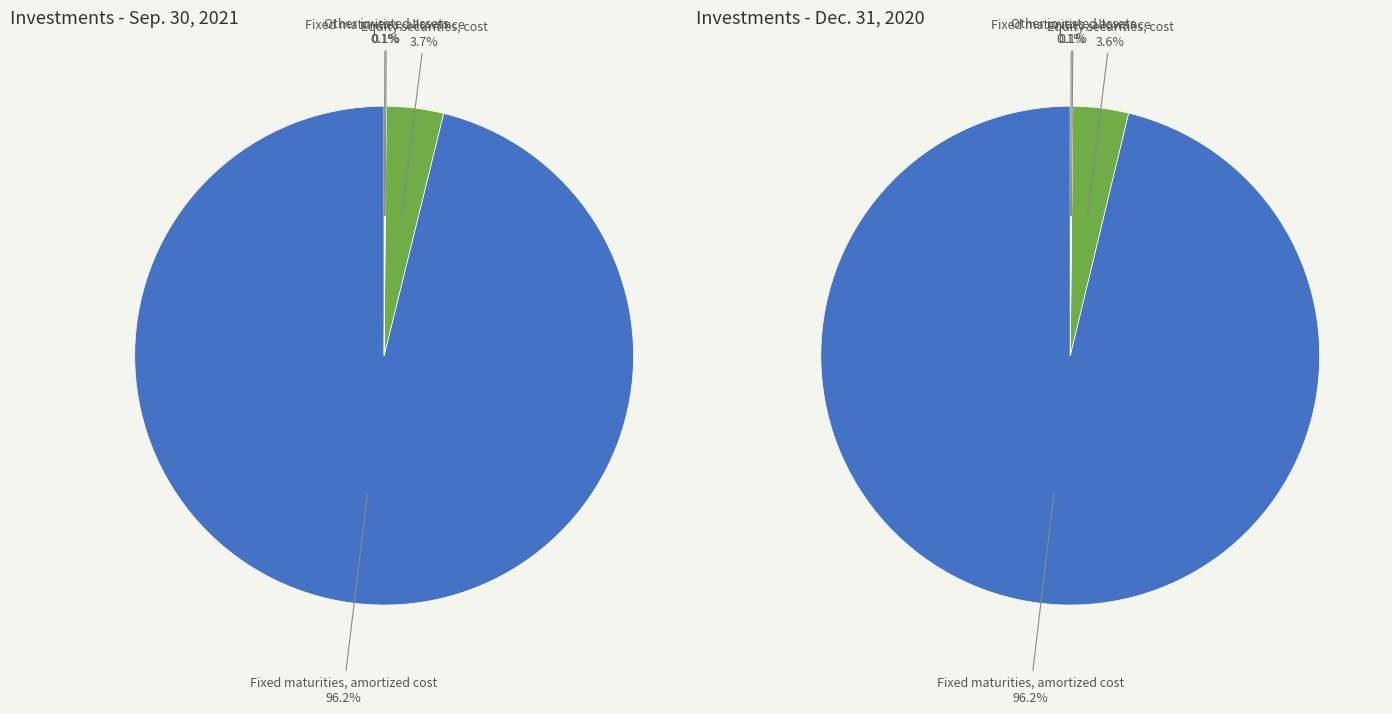

What is the smallest slice in the pie chart?

Other invested assets